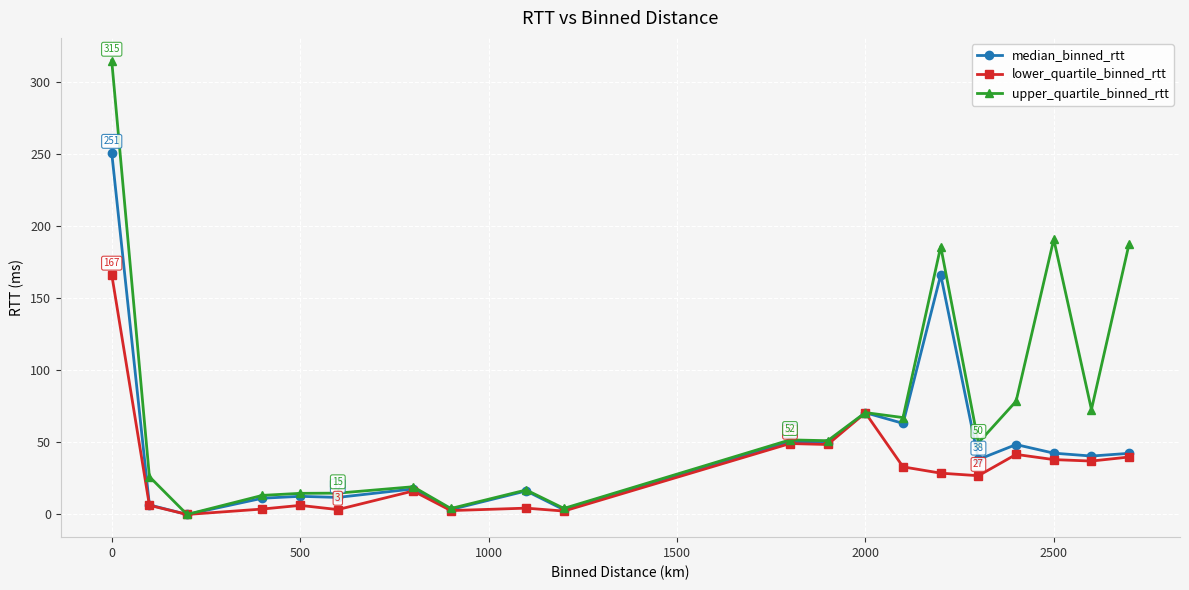

What is the maximum value shown in the chart?

315.0